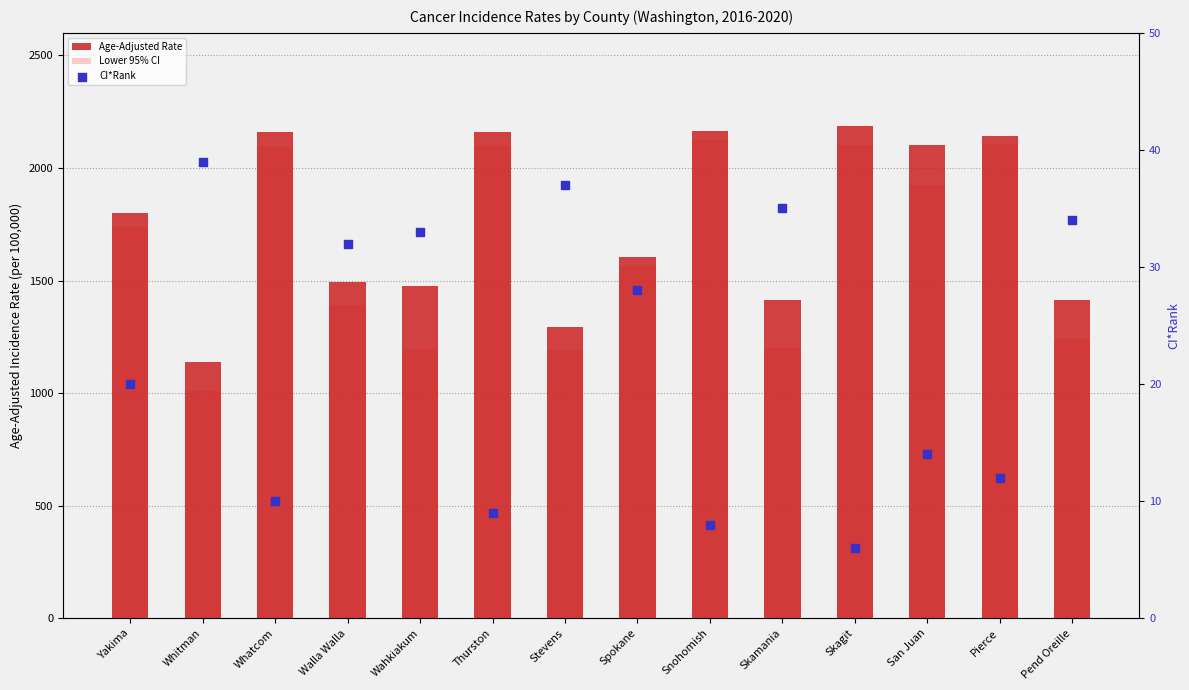

What is the total value across all series at Pierce?

4258.9